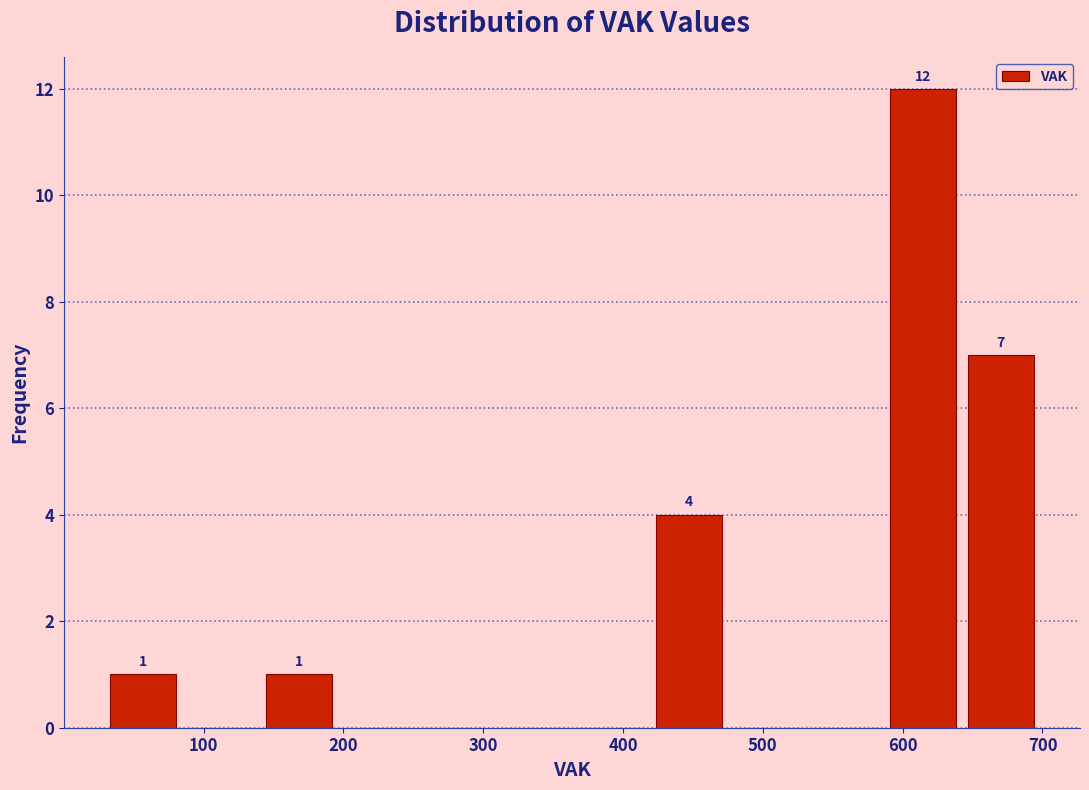

Which range on the x-axis has the tallest bar?

590 to 640